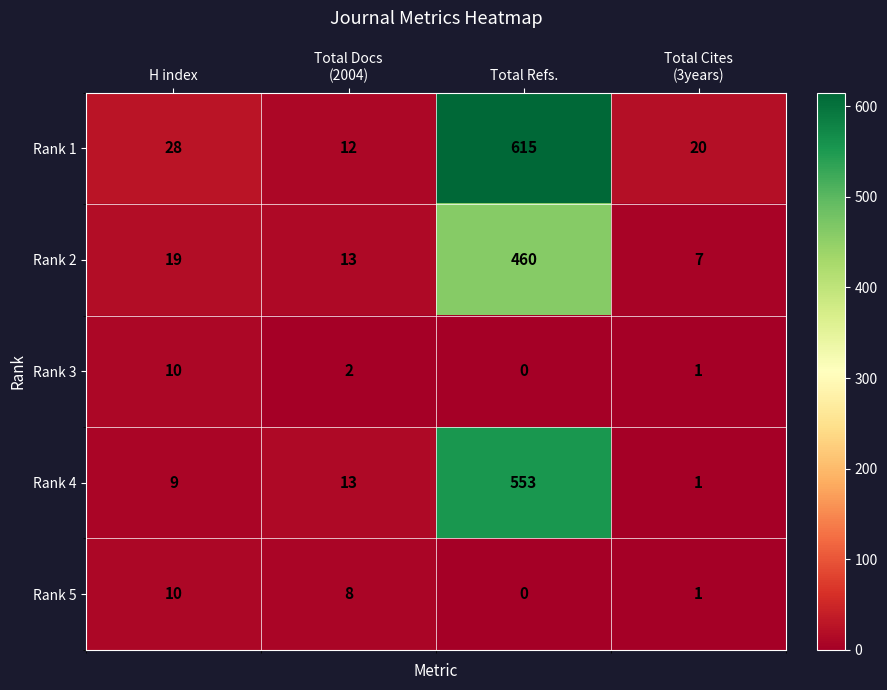

What is the greatest value displayed?

615